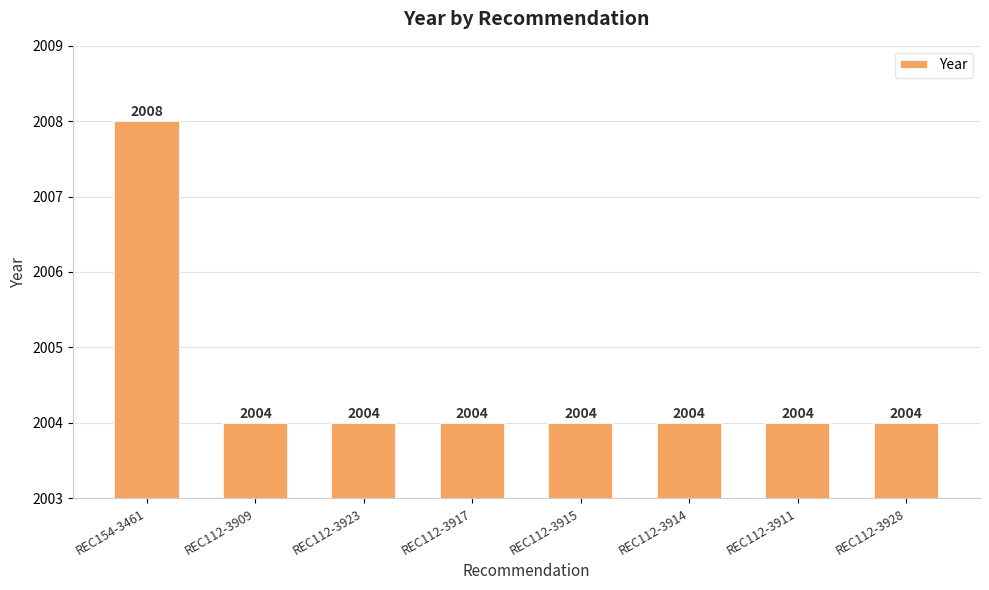

What is the smallest value displayed?

2004